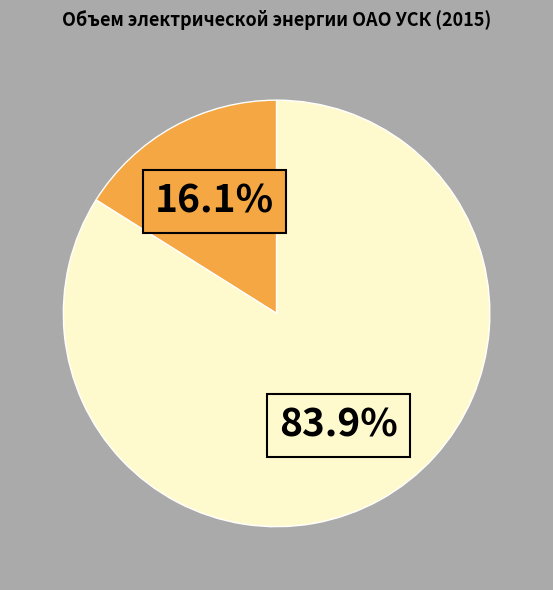

Is there a majority slice in this chart?

Yes